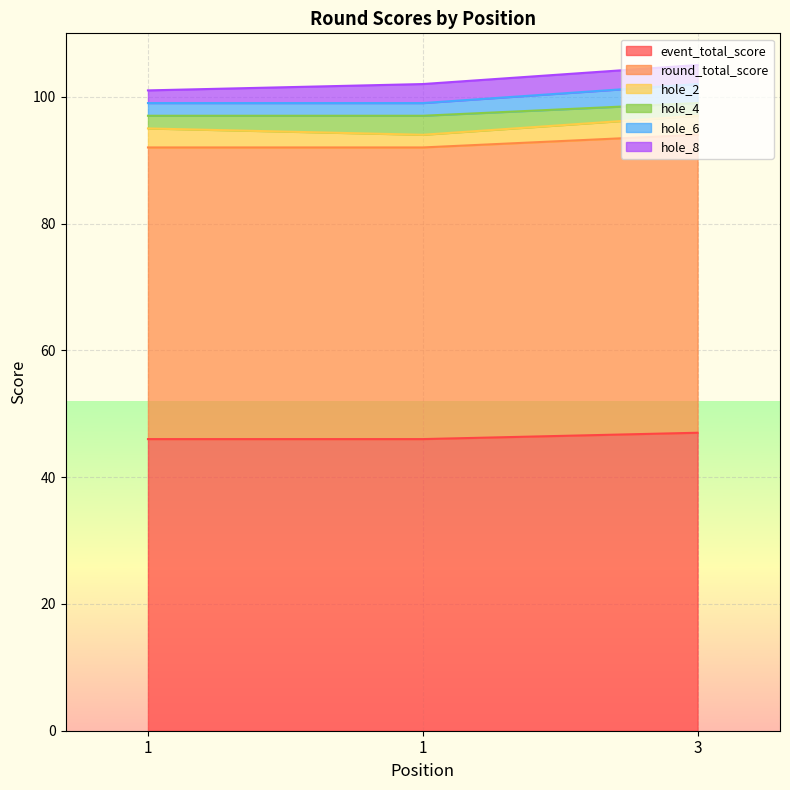

What is the approximate value of round_total_score at 1?

92